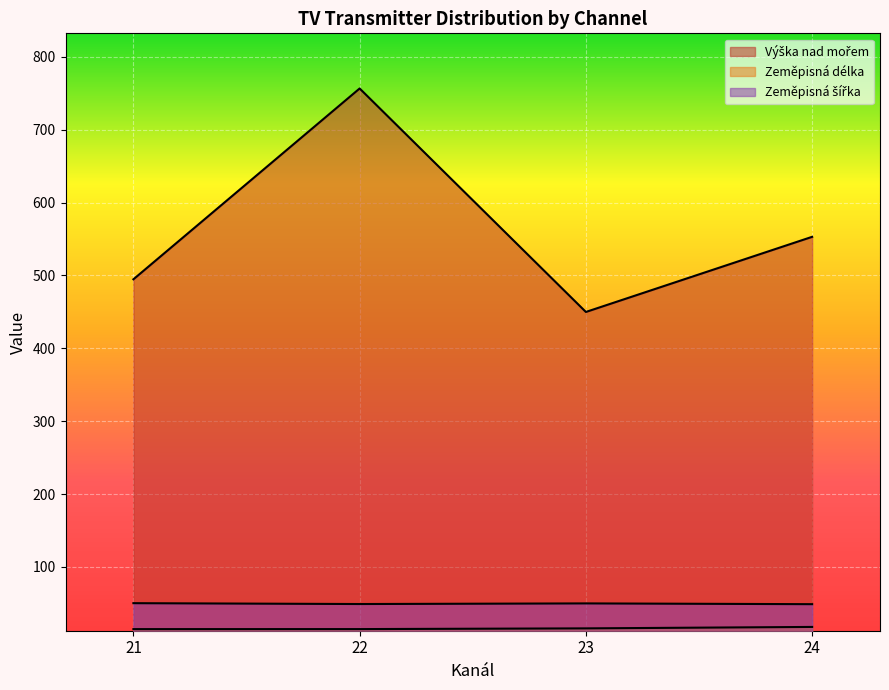

Which series has the widest spread of values?

Výška nad mořem